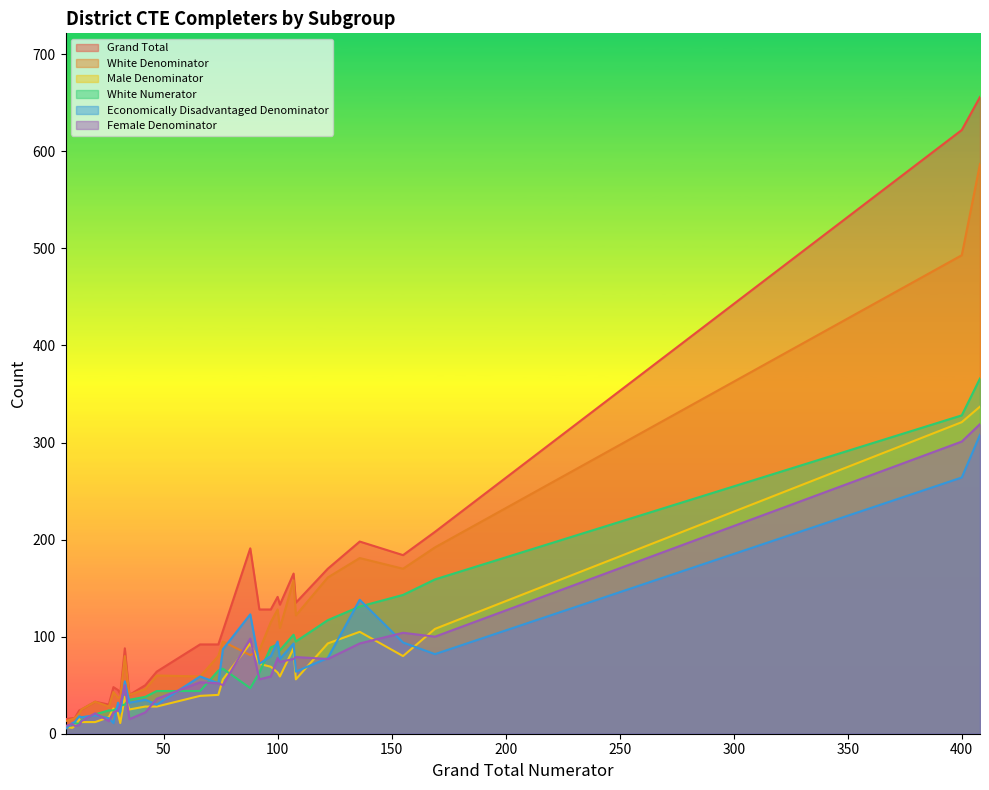

Reading left to right, list all the values displayed in this chart.

Grand Total: 97=128	136=198	108=135	101=133	10=16	42=50	14=25	66=92	155=184	76=106	28=48	11=16	13=24	7=15	400=622	92=128	88=191	107=165	122=170	20=33	35=40	33=88	408=656	26=30	74=92	47=64	100=141	169=208	30=45	31=41
White Denominator: 97=115	136=181	108=122	101=109	10=15	42=46	14=25	66=59	155=170	76=95	28=43	11=16	13=21	7=13	400=493	92=86	88=81	107=158	122=161	20=33	35=40	33=80	408=587	26=28	74=80	47=60	100=128	169=192	30=37	31=38
Male Denominator: 97=69	136=105	108=56	101=59	10=6	42=28	14=12	66=39	155=80	76=56	28=26	11=8	13=15	7=7	400=321	92=72	88=93	107=88	122=93	20=12	35=25	33=38	408=337	26=17	74=40	47=28	100=63	169=108	30=21	31=11
White Numerator: 97=89	136=131	108=95	101=86	10=10	42=38	14=14	66=44	155=143	76=67	28=24	11=11	13=10	7=6	400=328	92=63	88=47	107=102	122=117	20=20	35=35	33=30	408=366	26=24	74=65	47=44	100=92	169=159	30=27	31=29
Economically Disadvantaged Denominator: 97=80	136=138	108=64	101=77	10=11	42=35	14=17	66=59	155=94	76=87	28=11	11=12	13=18	7=5	400=264	92=72	88=123	107=93	122=78	20=19	35=32	33=54	408=308	26=16	74=52	47=30	100=95	169=82	30=32	31=22
Female Denominator: 97=59	136=93	108=79	101=74	10=10	42=22	14=13	66=53	155=104	76=50	28=22	11=8	13=9	7=8	400=301	92=56	88=98	107=77	122=77	20=21	35=15	33=50	408=319	26=13	74=52	47=36	100=78	169=100	30=24	31=30